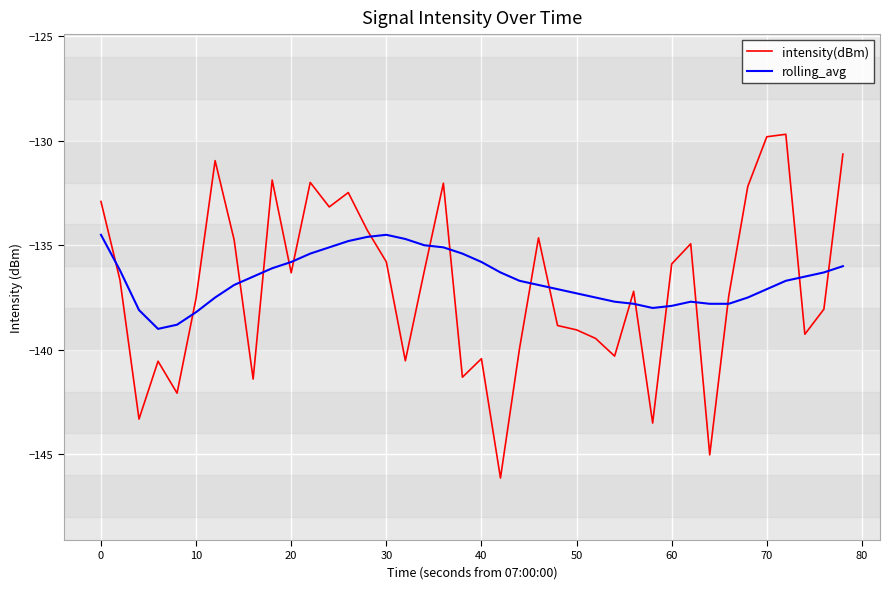

Which series has the widest spread of values?

intensity(dBm)